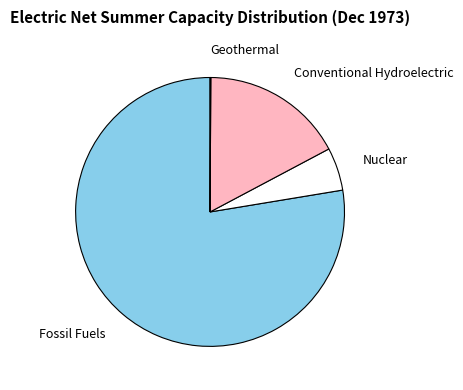

Which slice is the largest?

Fossil Fuels